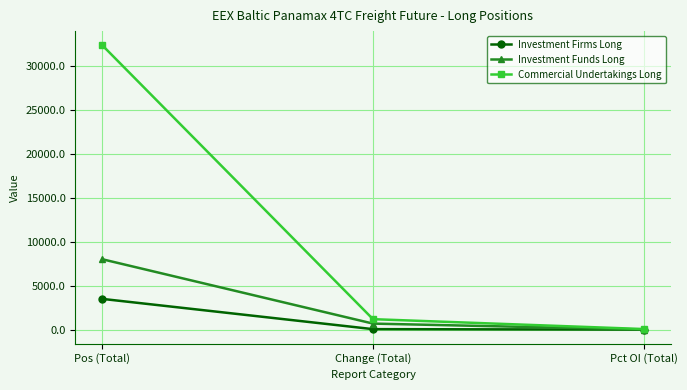

List the series in order of their peak value, highest first.

Commercial Undertakings Long, Investment Funds Long, Investment Firms Long